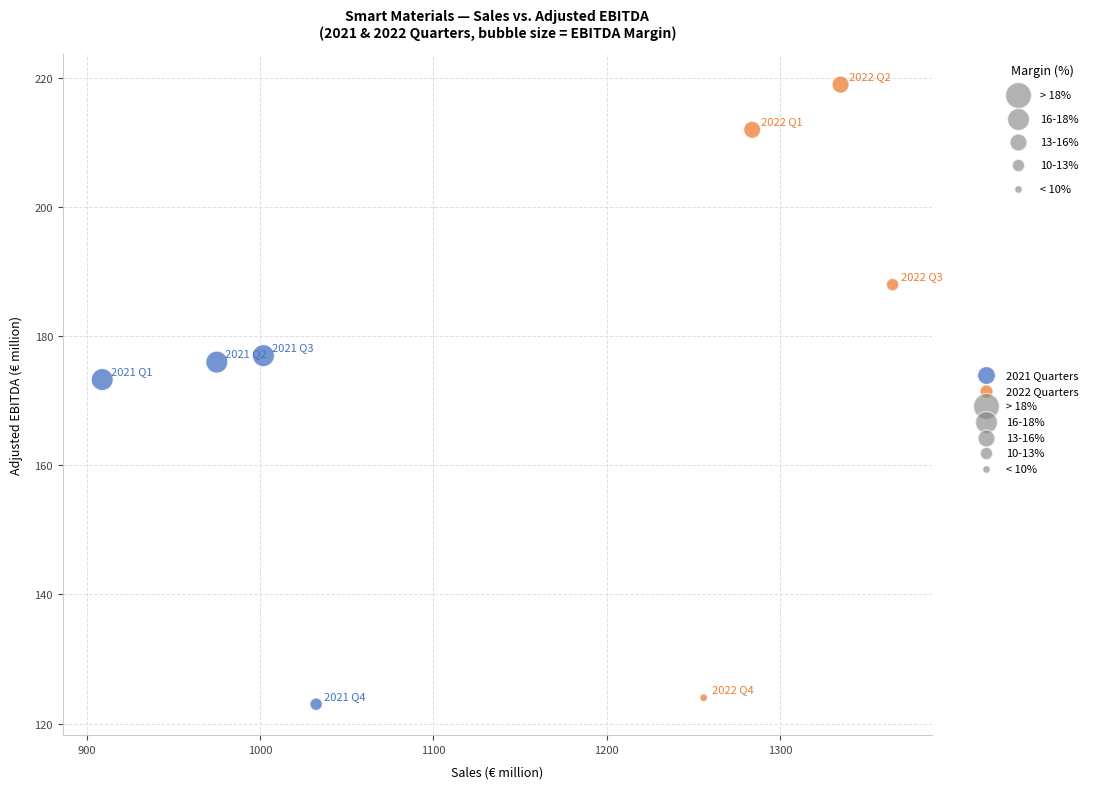

Which series has the largest Y range (max minus min)?

2022 Quarters